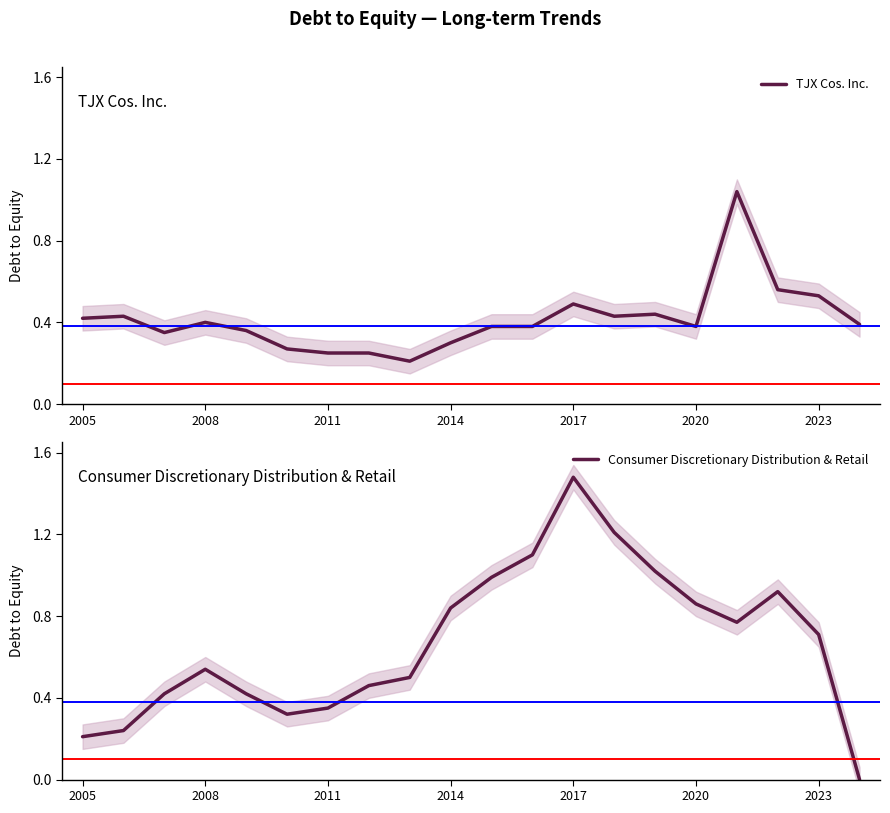

Which category has the highest value in the Consumer Discretionary Distribution & Retail series?

2017